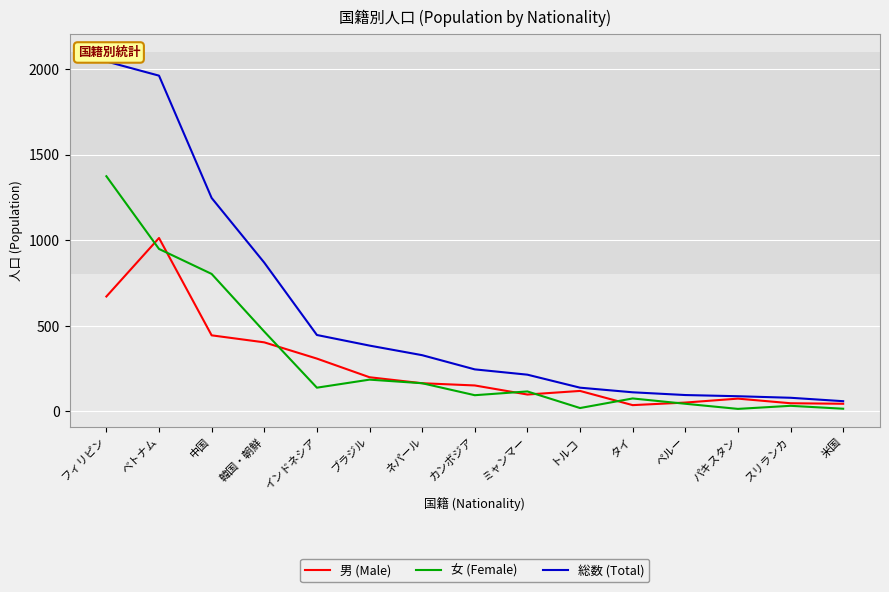

What are all the series names shown in the legend?

男 (Male), 女 (Female), 総数 (Total)